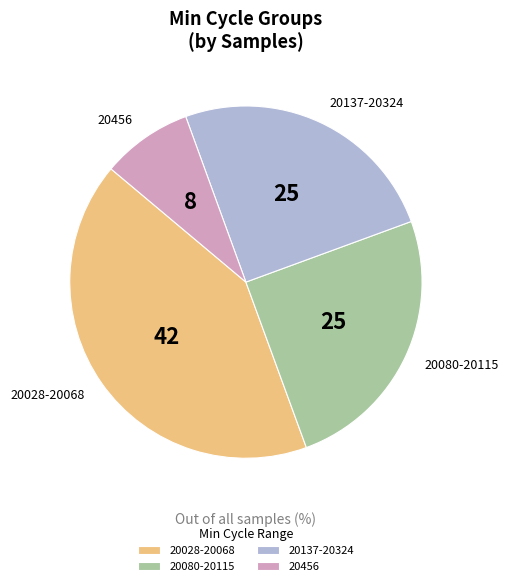

Approximately how many times larger is the value at 20080-20115 compared to 20456?

3.0